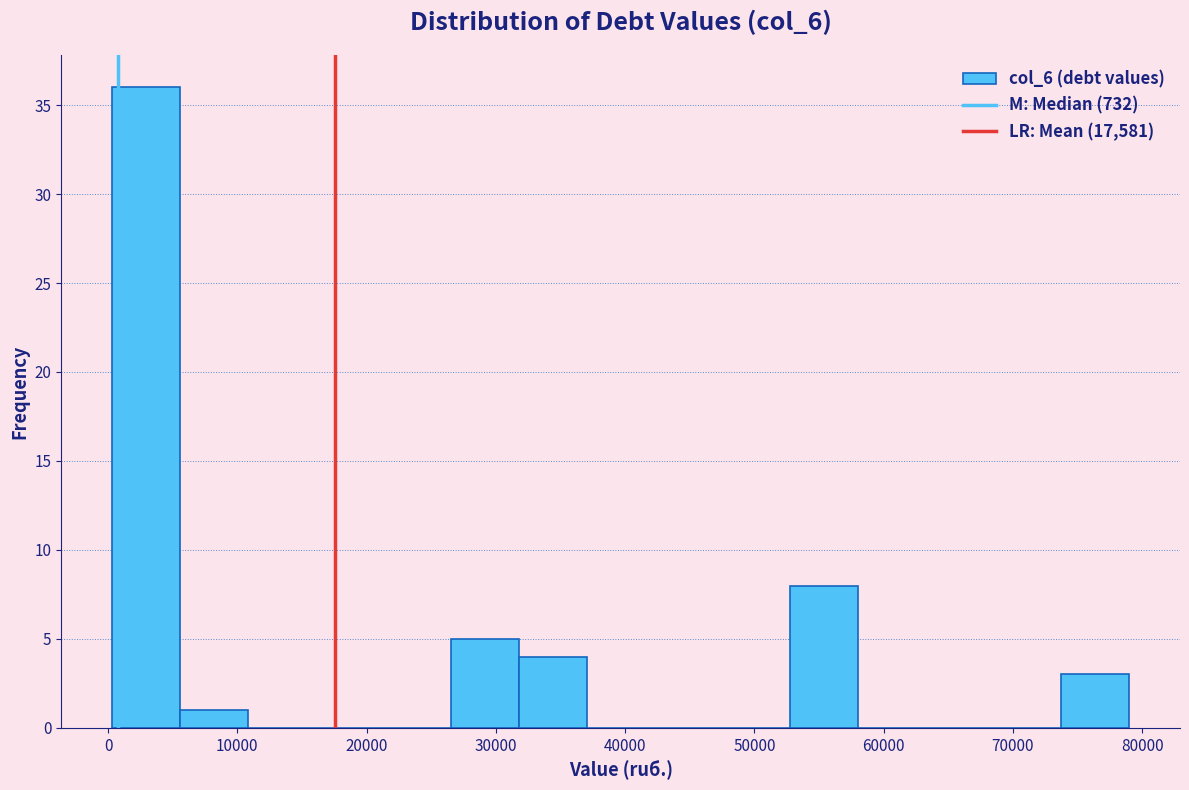

What is the height of the bar covering 32000 to 37000 on the x-axis? Neither the bar edges nor the heights are printed on the chart, so give them approximately, as read against the axes.

4